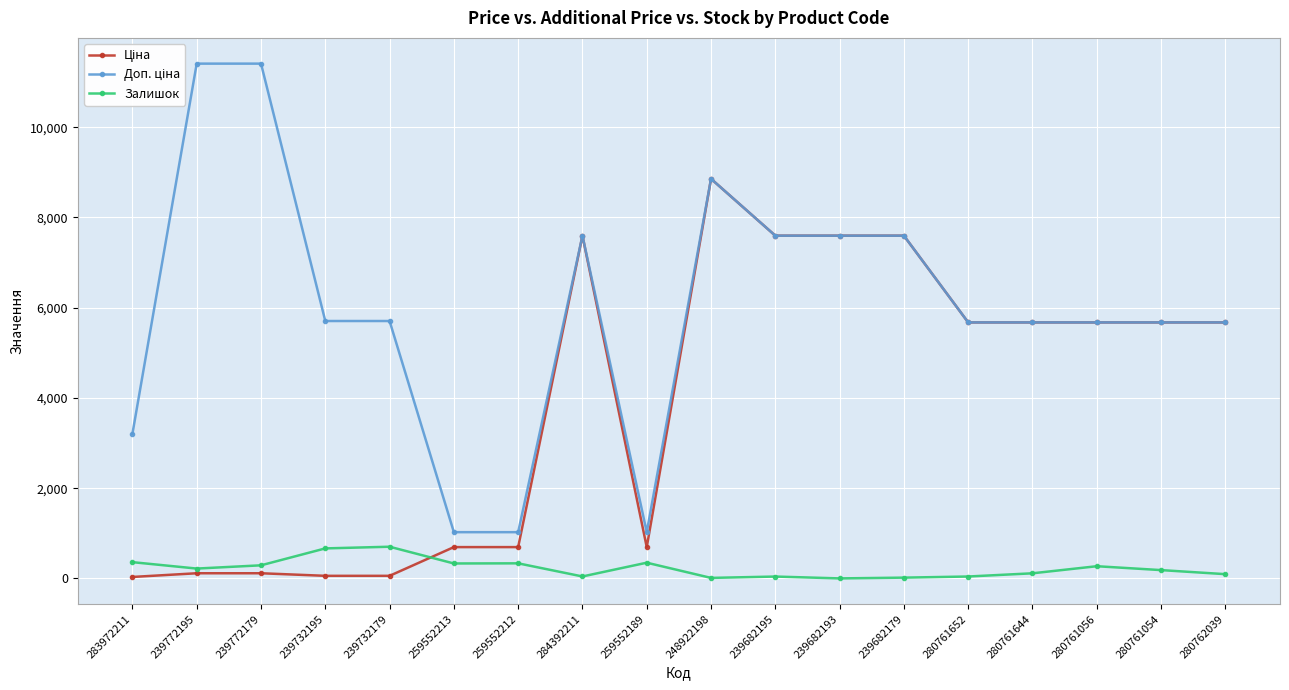

What is the greatest value displayed?

11410.0